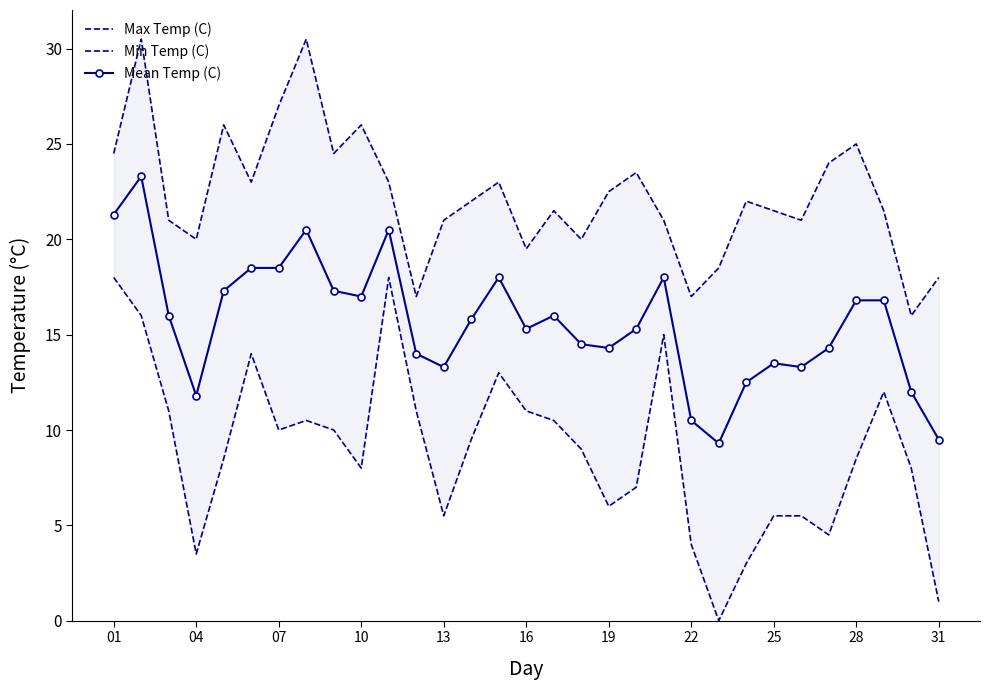

What is the lowest value of the Mean Temp (C) series?

9.3